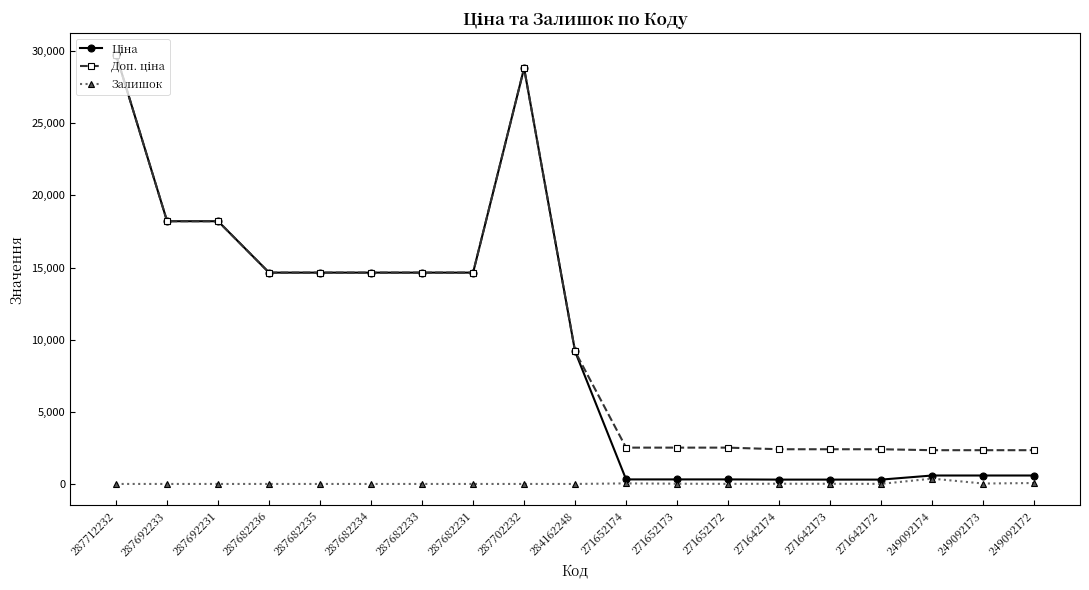

Which label corresponds to the largest value in the chart?

287712232